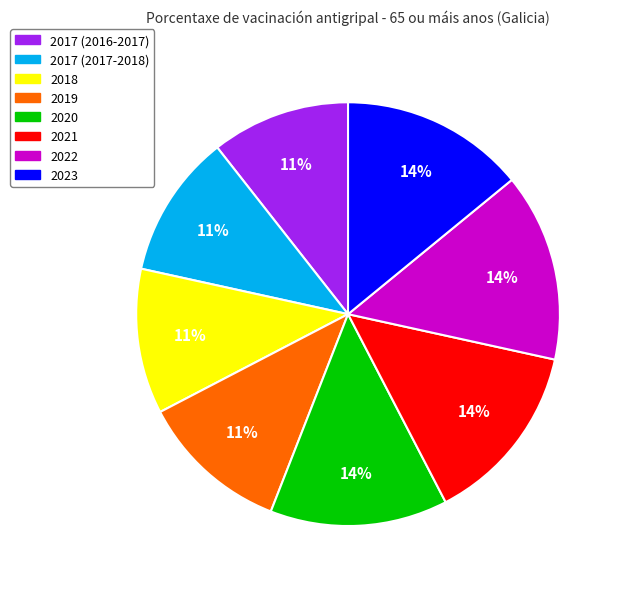

Is 2023 the majority of the pie?

No